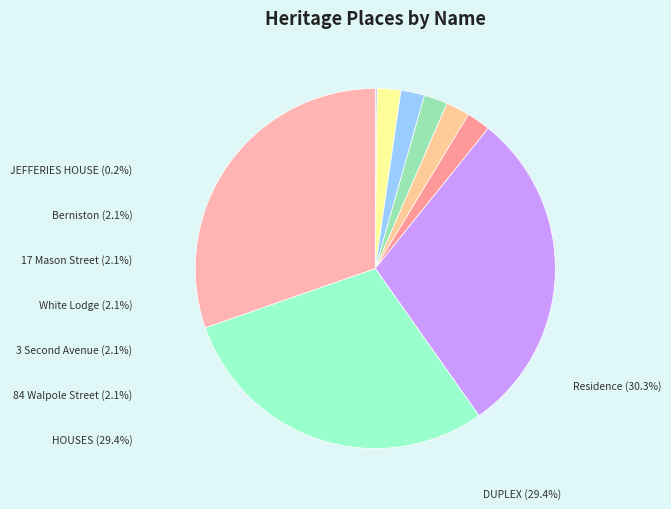

Is there a majority slice in this chart?

No